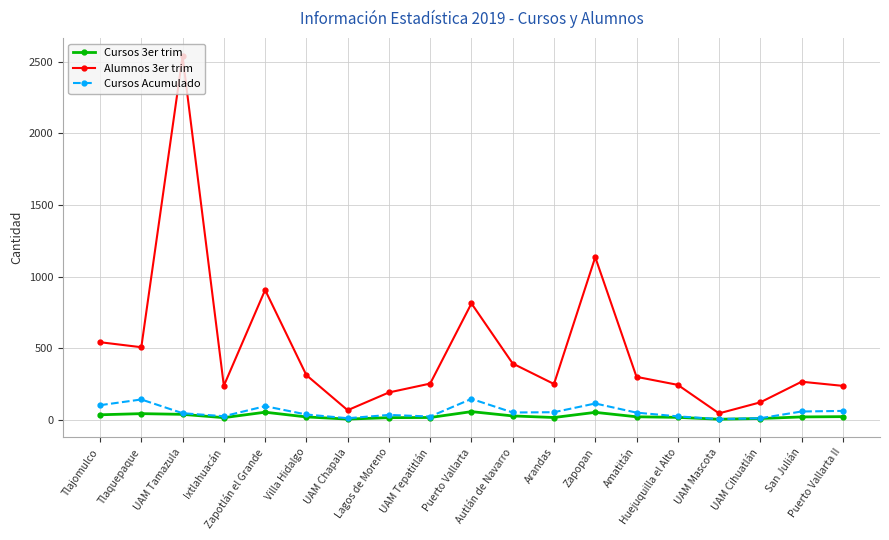

True or false: Alumnos 3er trim has more than 2 points higher than both neighbors.

True